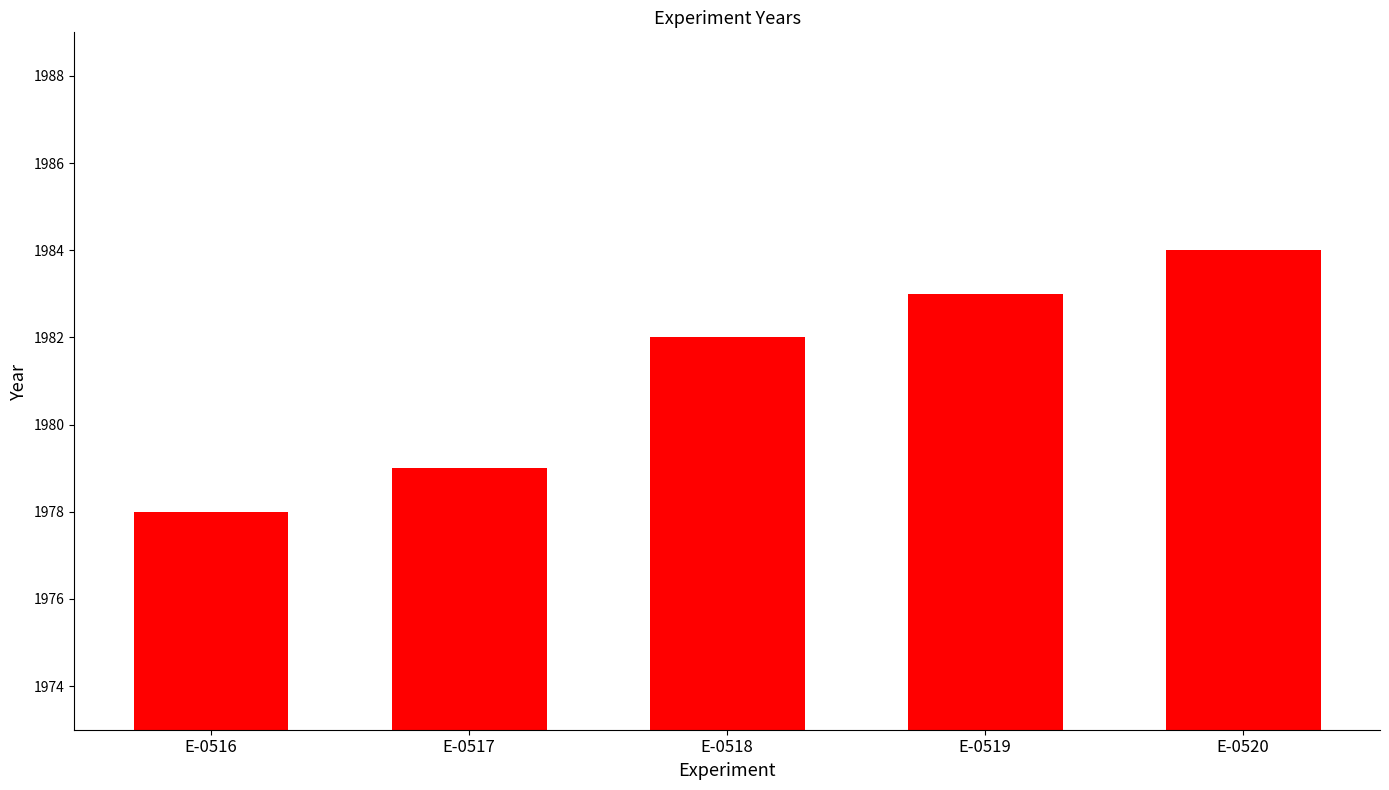

The chart shows a value of 1983 at E-0519. True or false?

True